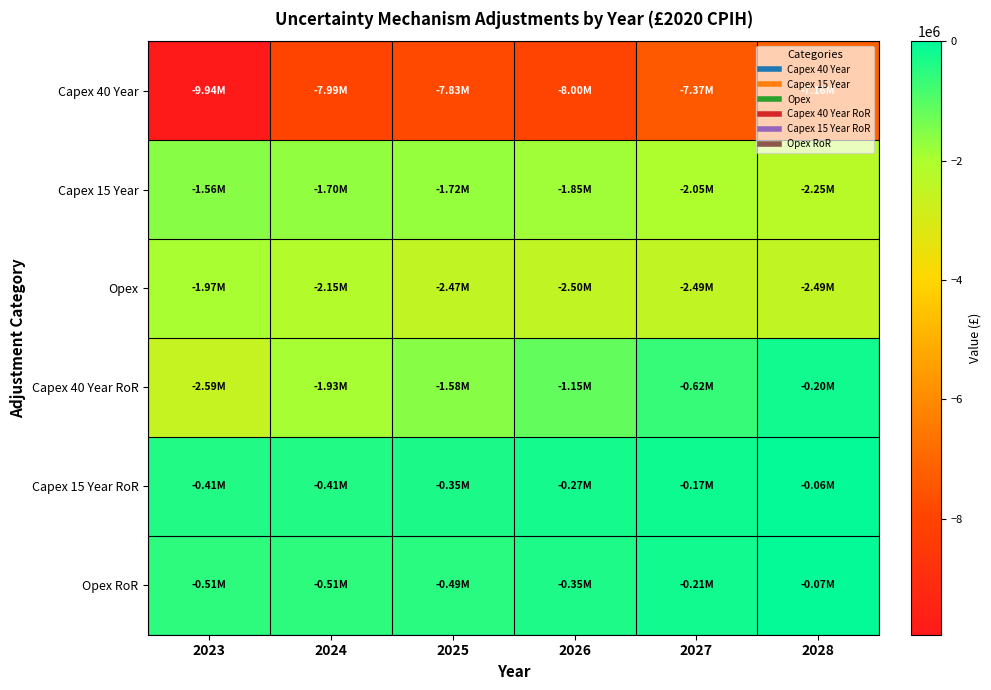

Which has a higher value, 2024 or 2026?

2024